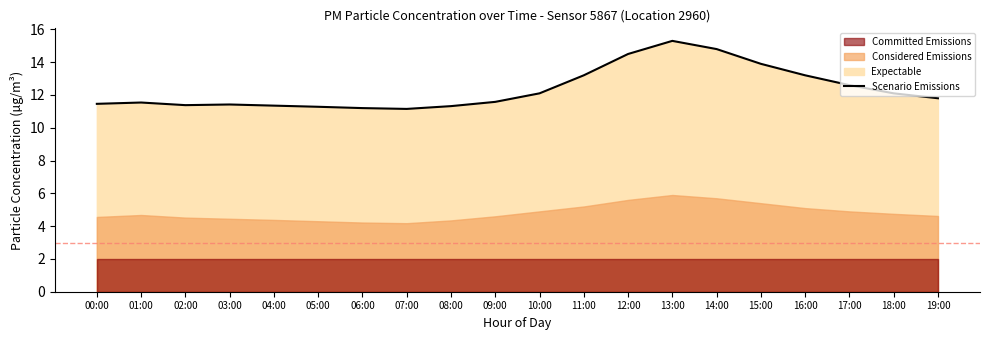

Does the chart display data point markers on the line(s)?

No